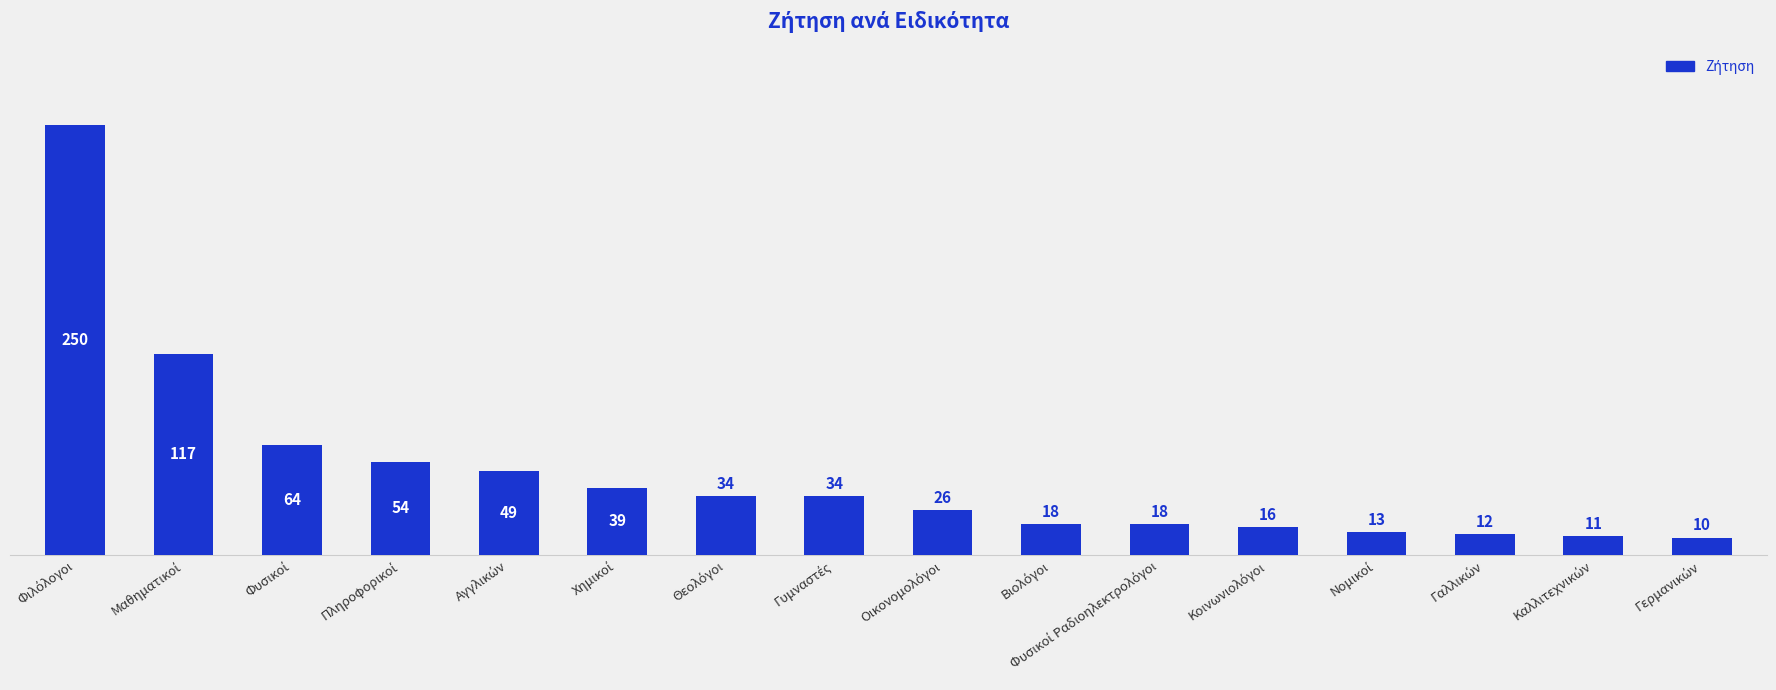

What is the value of the 10th bar from the left?

18